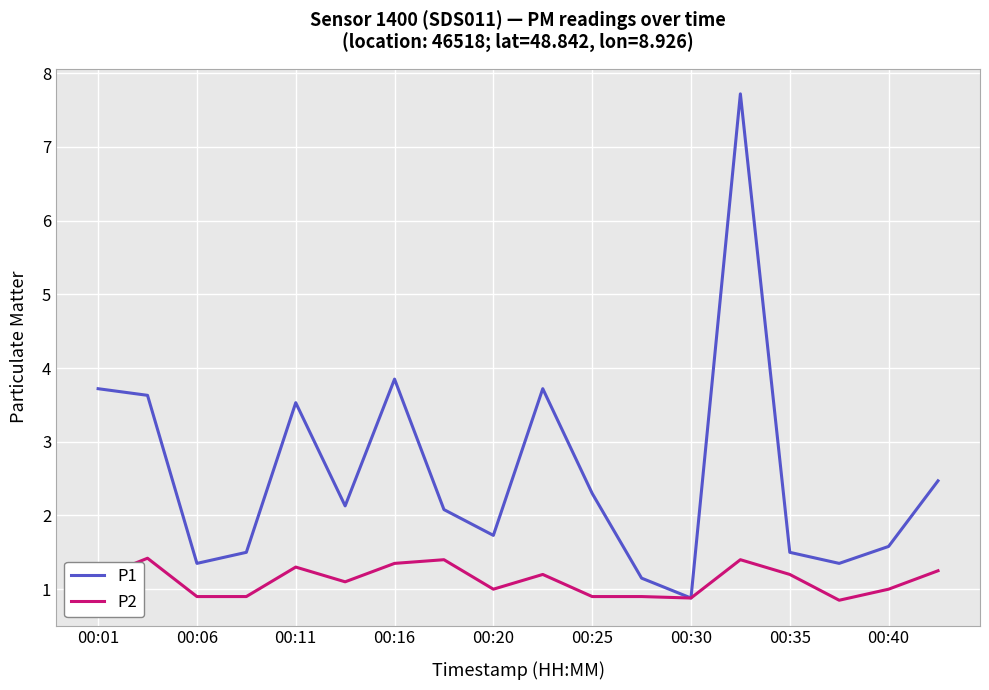

List the series in order of their overall mean, highest first.

P1, P2